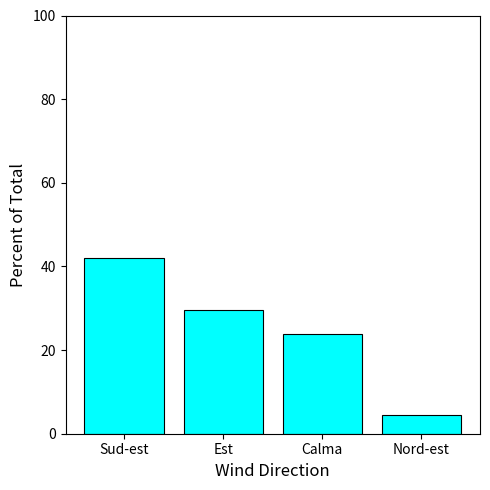

List the labels in order of value, smallest first.

Nord-est, Calma, Est, Sud-est